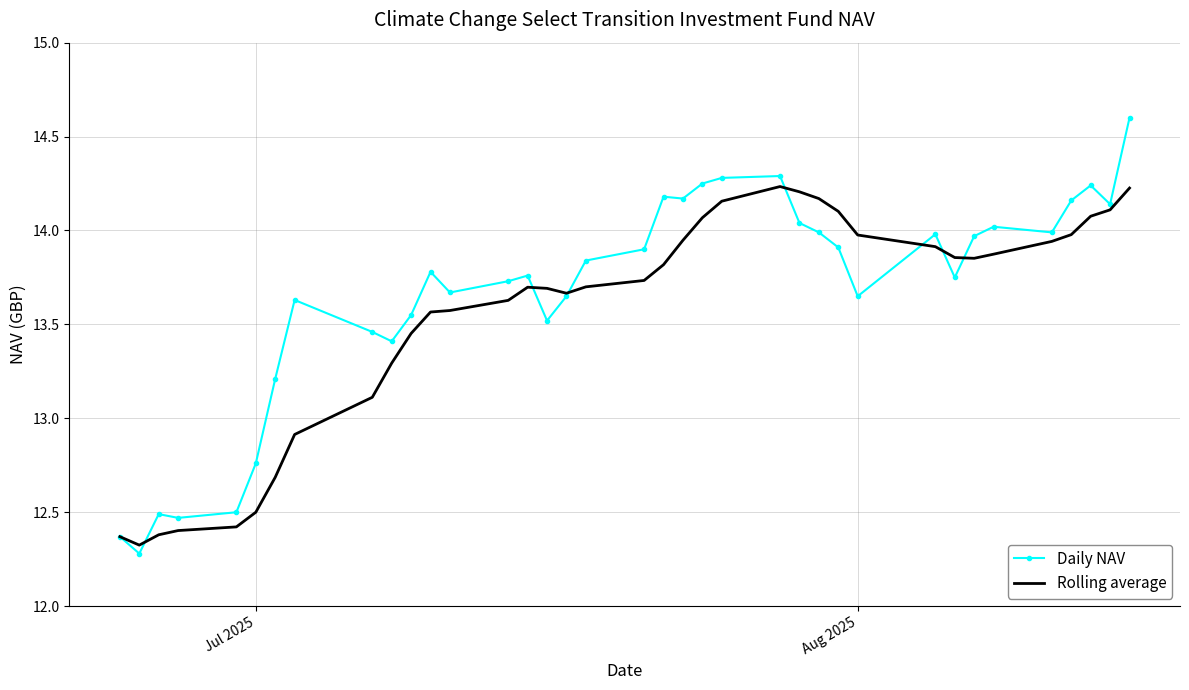

What is the greatest value displayed?

14.6